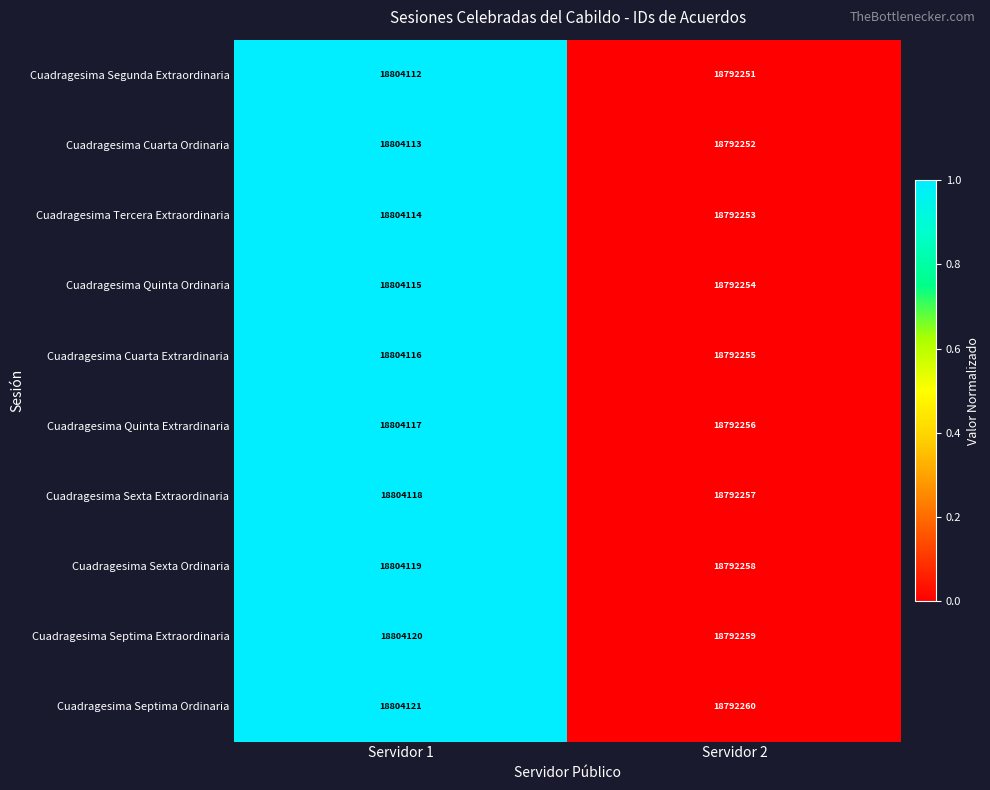

Reading left to right, transcribe all the data shown in this chart.

Cuadragesima Segunda Extraordinaria: Servidor 1=18804112	Servidor 2=18792251
Cuadragesima Cuarta Ordinaria: Servidor 1=18804113	Servidor 2=18792252
Cuadragesima Tercera Extraordinaria: Servidor 1=18804114	Servidor 2=18792253
Cuadragesima Quinta Ordinaria: Servidor 1=18804115	Servidor 2=18792254
Cuadragesima Cuarta Extrardinaria: Servidor 1=18804116	Servidor 2=18792255
Cuadragesima Quinta Extrardinaria: Servidor 1=18804117	Servidor 2=18792256
Cuadragesima Sexta Extraordinaria: Servidor 1=18804118	Servidor 2=18792257
Cuadragesima Sexta Ordinaria: Servidor 1=18804119	Servidor 2=18792258
Cuadragesima Septima Extraordinaria: Servidor 1=18804120	Servidor 2=18792259
Cuadragesima Septima Ordinaria: Servidor 1=18804121	Servidor 2=18792260